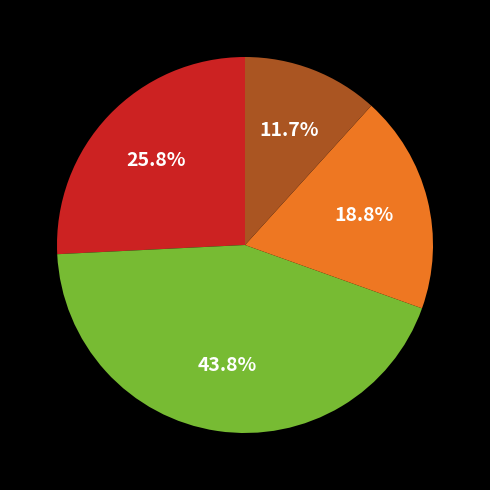

Count the number of slices in the pie.

4